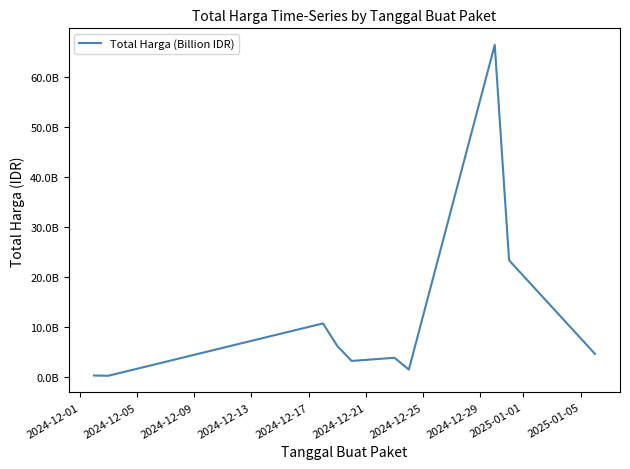

Does the chart have visible grid lines?

No